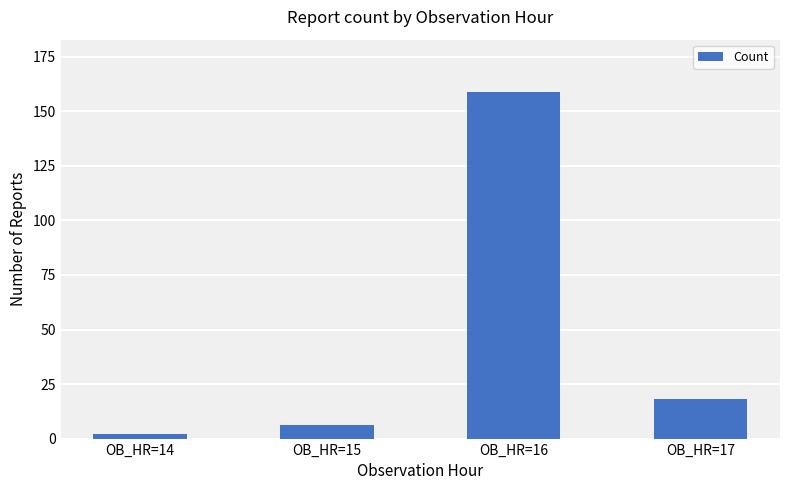

At which category does the chart reach its peak across all series?

OB_HR=16